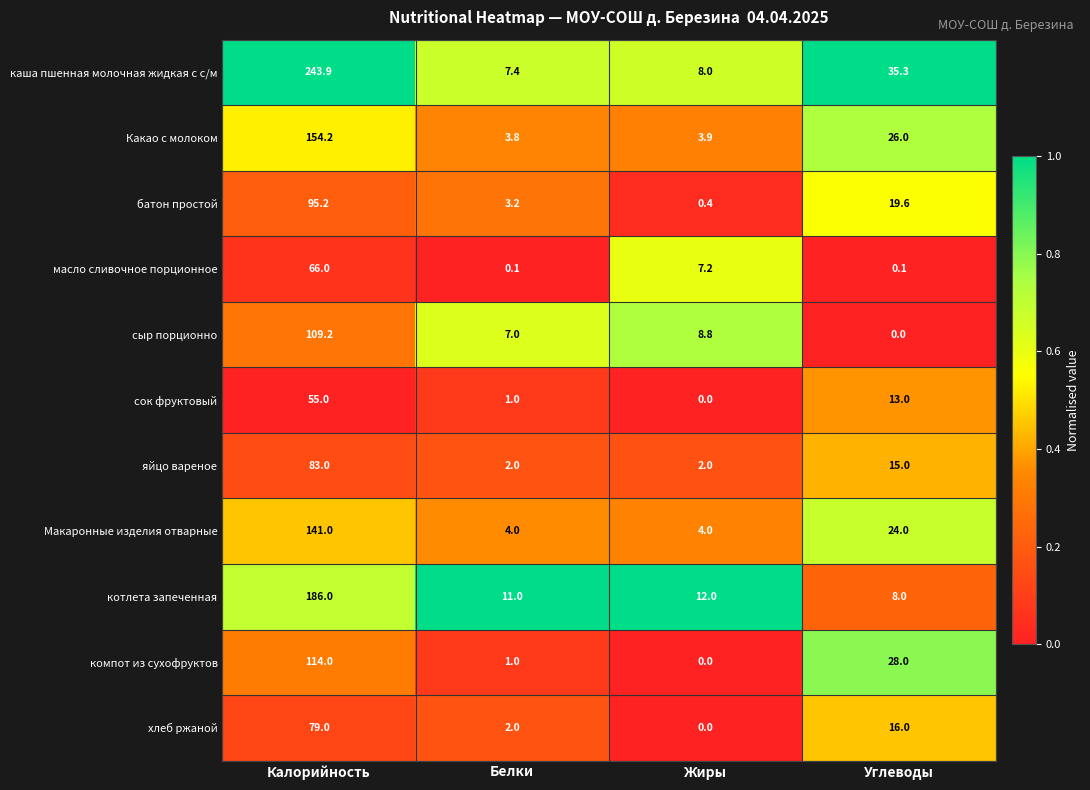

Rank the series by their maximum value, from highest to lowest.

каша пшенная молочная жидкая с с/м, котлета запеченная, Какао с молоком, Макаронные изделия отварные, компот из сухофруктов, сыр порционно, батон простой, яйцо вареное, хлеб ржаной, масло сливочное порционное, сок фруктовый